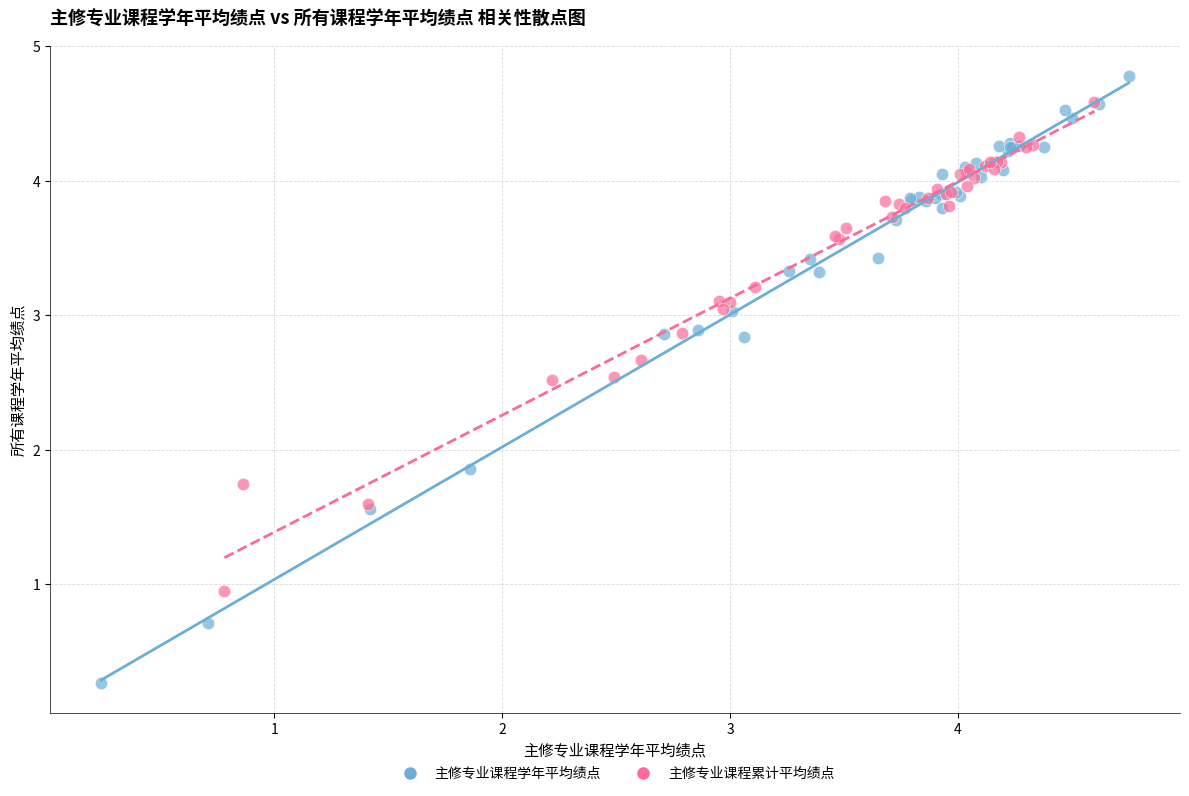

Which series contains the lowest Y value?

主修专业课程学年平均绩点